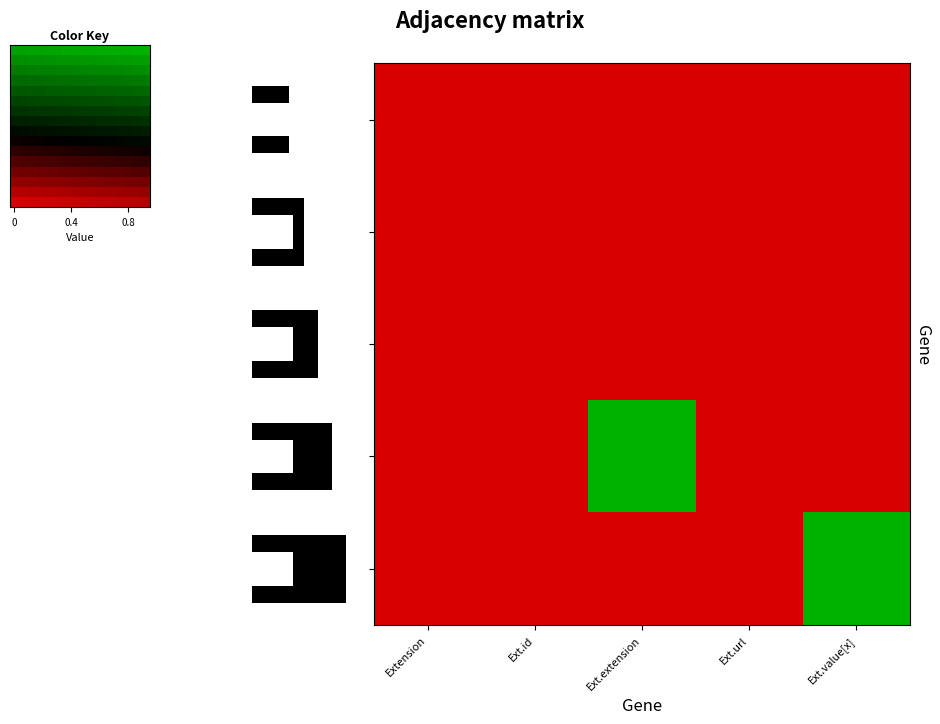

What is the spread (max minus min) of values at Ext.value[x]?

0.9